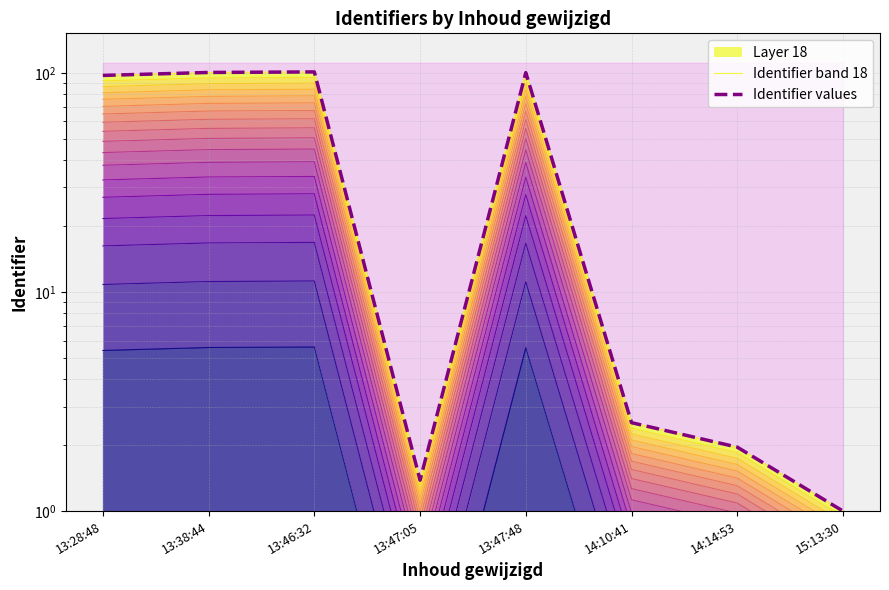

True or false: Identifier values and Identifier band 18 intersect in this chart.

False